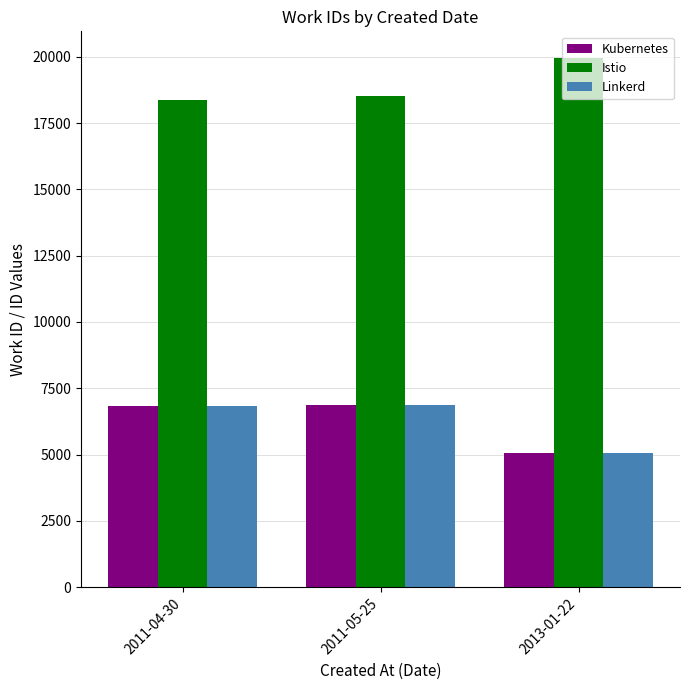

How many data points does each series have?

3